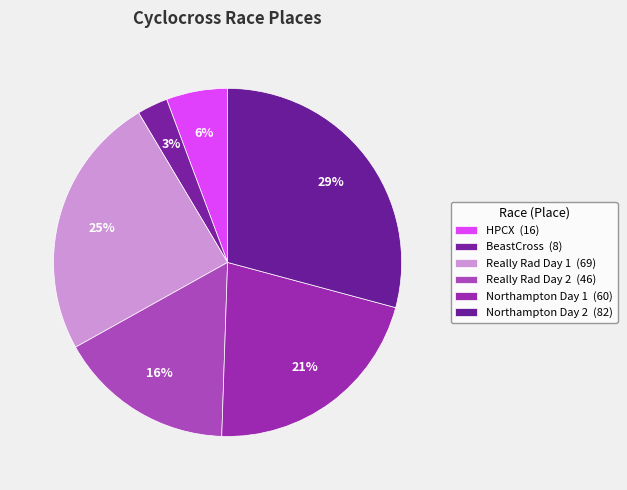

How many slices are in this pie chart?

6